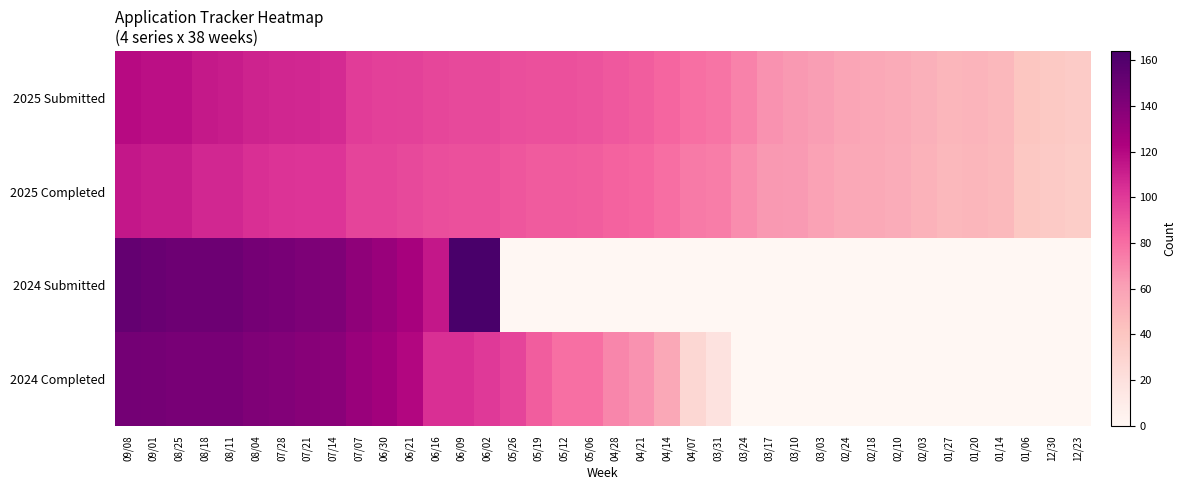

Between 02/24 and 12/23, which series saw the biggest shift?

2025 Submitted